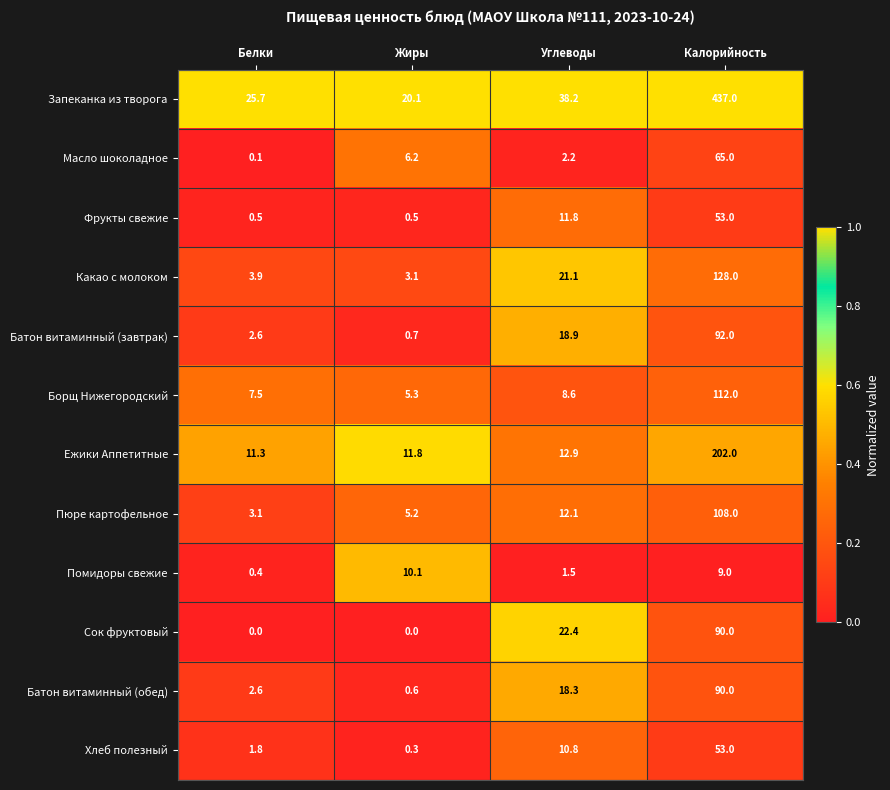

What is the total value across all series at Углеводы?

178.8